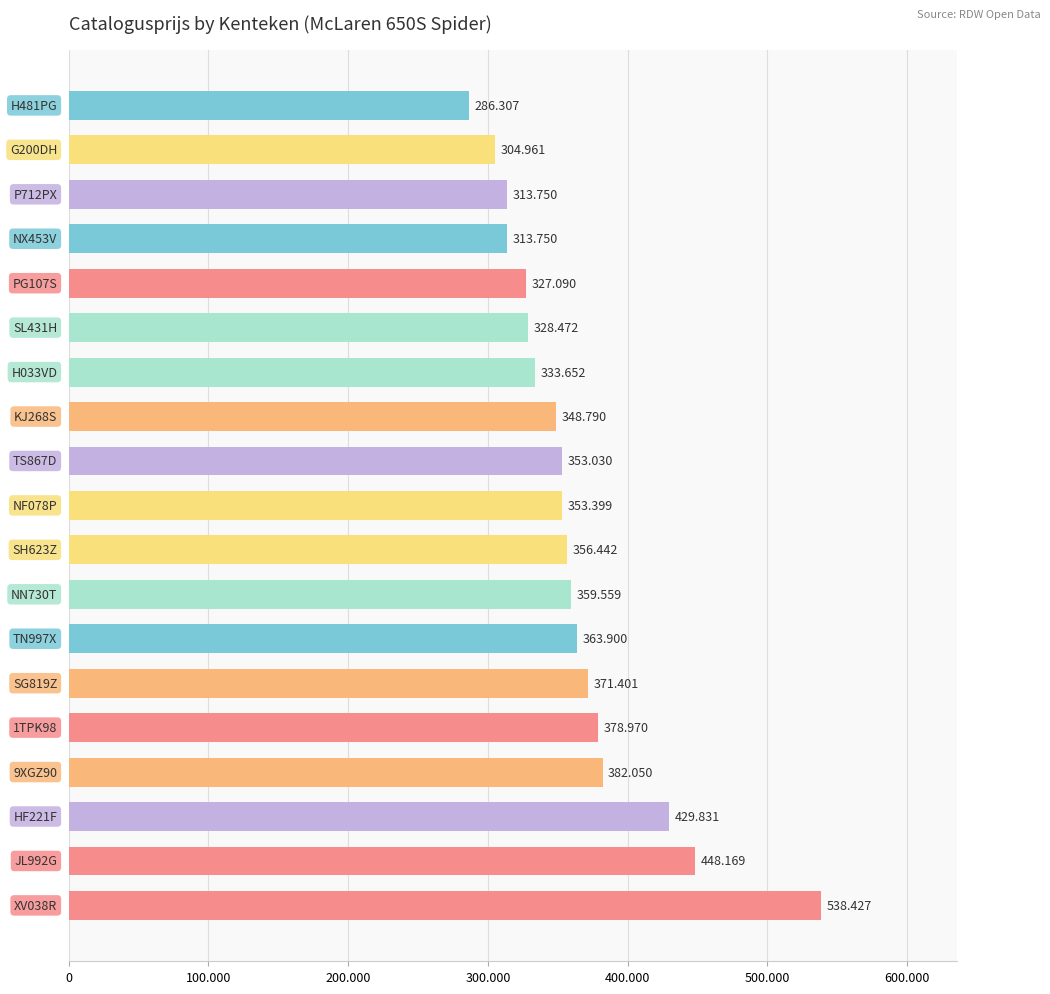

Does the chart contain any negative values?

No